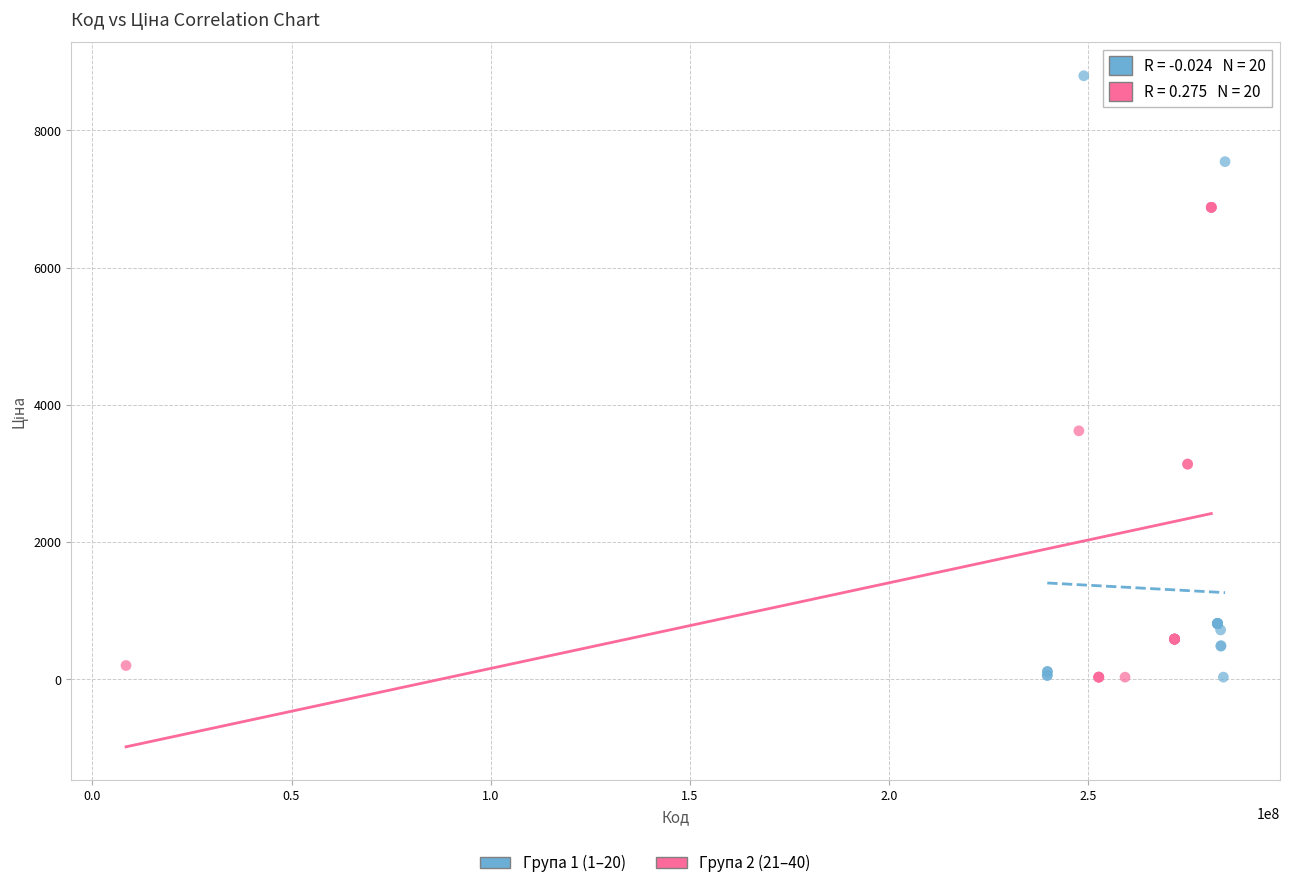

Which series reaches the maximum Y coordinate?

Група 1 (1–20)